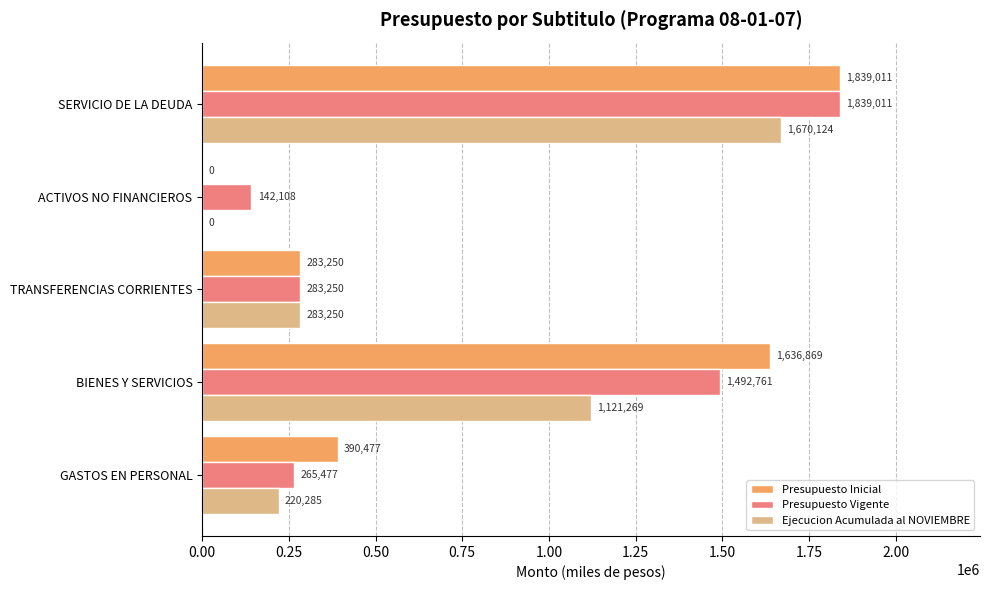

Is the value of Presupuesto Vigente at SERVICIO DE LA DEUDA greater than the value of Ejecucion Acumulada al NOVIEMBRE at ACTIVOS NO FINANCIEROS?

Yes